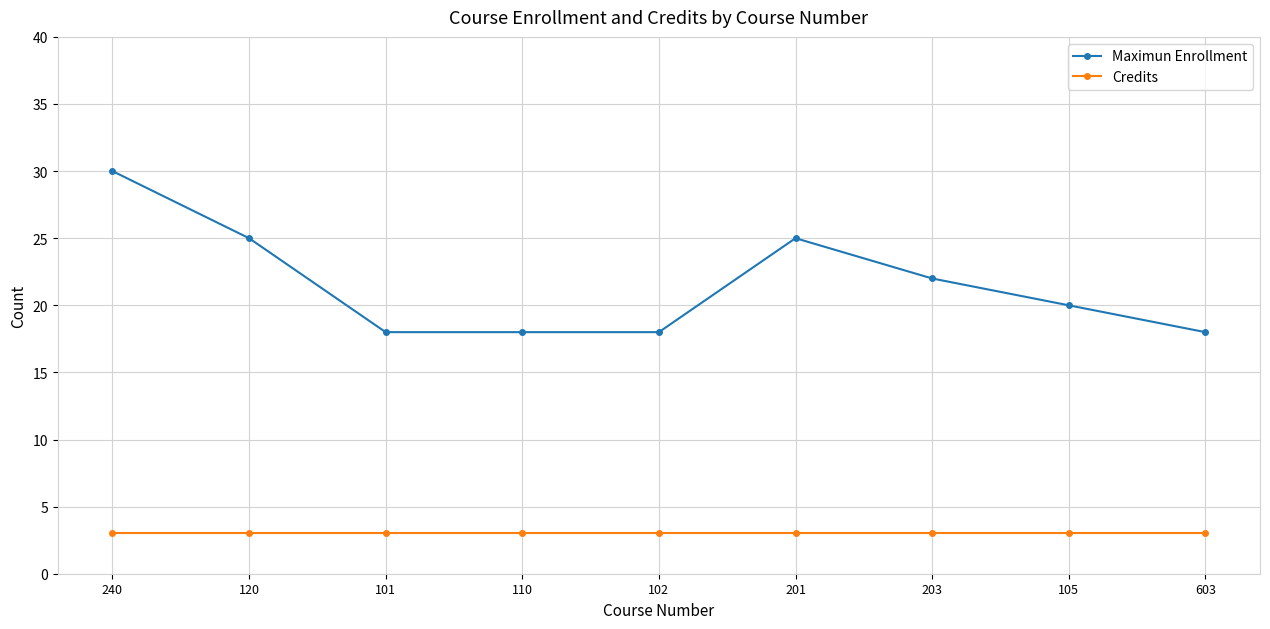

Count the number of data series in this chart.

2